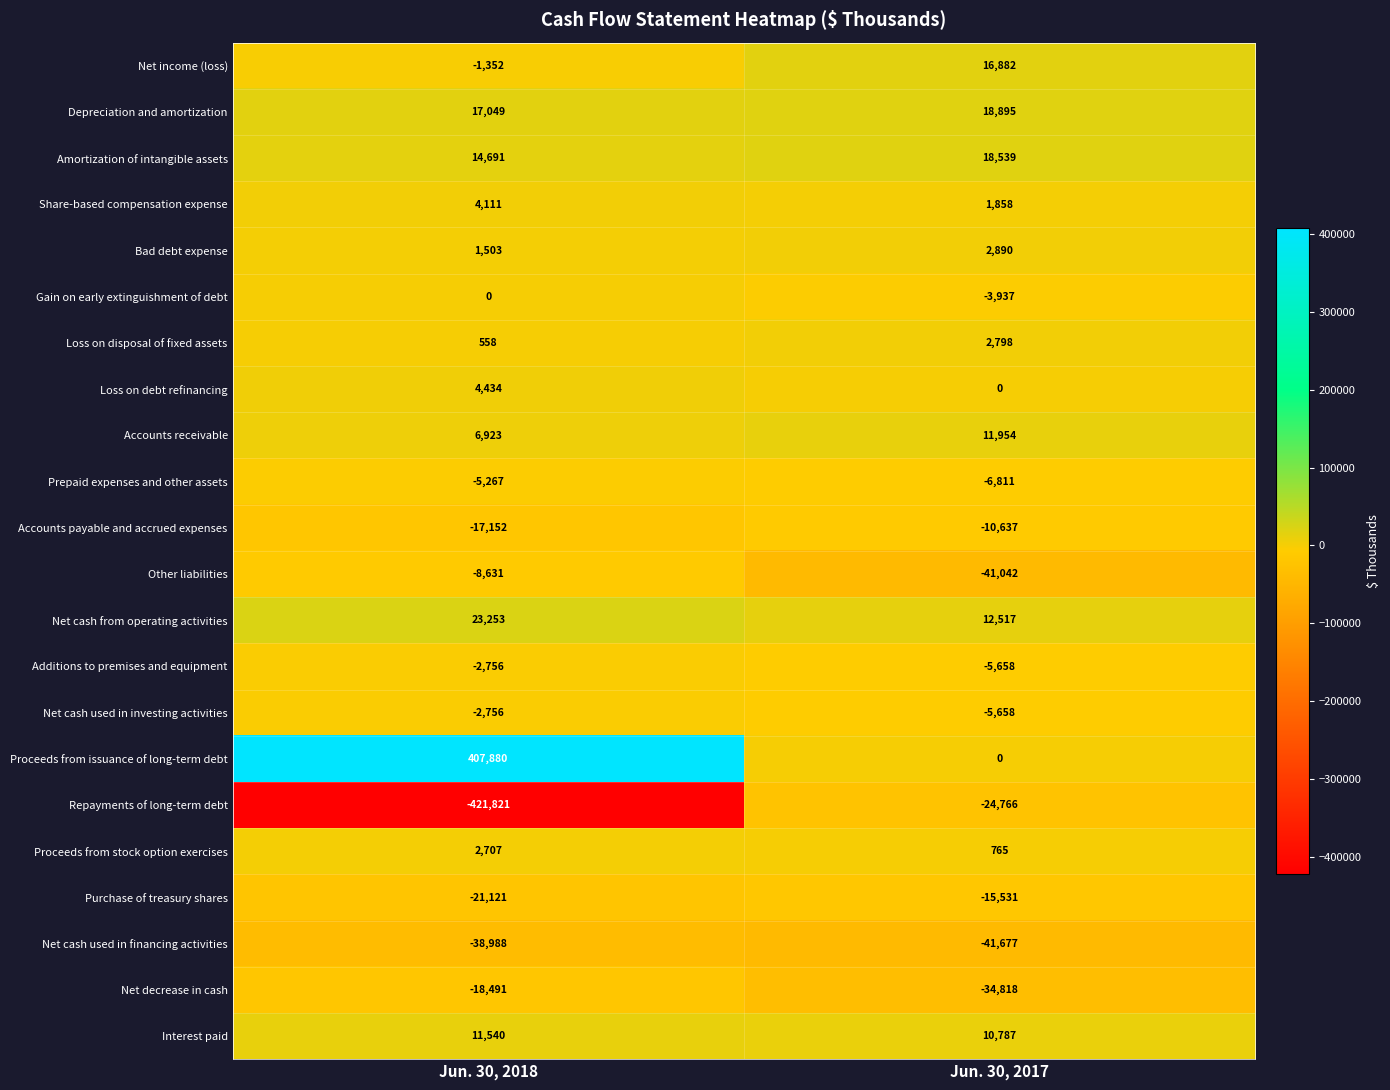

Is it true that Share-based compensation expense equals 5586 at Jun. 30, 2018?

False